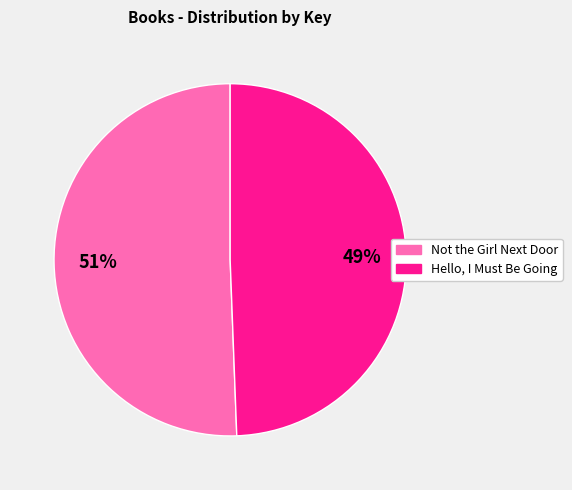

To the nearest percent, what is the combined percentage of Hello, I Must Be Going and Not the Girl Next Door?

100%